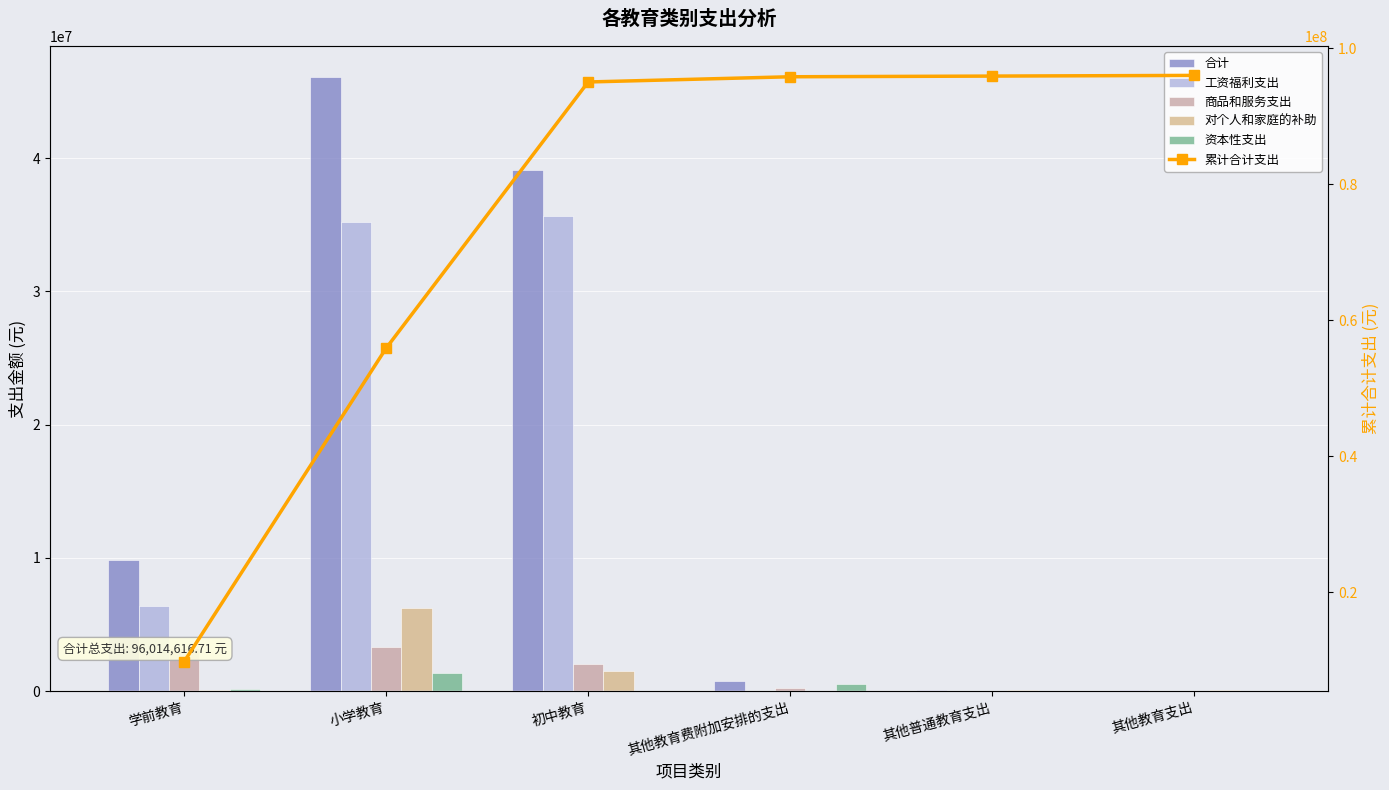

Reading left to right, transcribe all the data shown in this chart.

合计: 学前教育=9811712.4	小学教育=46096525.3	初中教育=39139994.0	其他教育费附加安排的支出=766385.0	其他普通教育支出=100000.0	其他教育支出=100000.0
工资福利支出: 学前教育=6353693.8	小学教育=35186476.3	初中教育=35633731.4	其他教育费附加安排的支出=0.0	其他普通教育支出=0.0	其他教育支出=0.0
商品和服务支出: 学前教育=3254671.4	小学教育=3319070.4	初中教育=2012987.8	其他教育费附加安排的支出=261755.0	其他普通教育支出=0.0	其他教育支出=0.0
对个人和家庭的补助: 学前教育=82064.0	小学教育=6242825.0	初中教育=1493274.8	其他教育费附加安排的支出=0.0	其他普通教育支出=100000.0	其他教育支出=100000.0
资本性支出: 学前教育=121283.2	小学教育=1348153.6	初中教育=0.0	其他教育费附加安排的支出=504630.0	其他普通教育支出=0.0	其他教育支出=0.0
累计合计支出: 学前教育=9811712.4	小学教育=55908237.7	初中教育=95048231.7	其他教育费附加安排的支出=95814616.7	其他普通教育支出=95914616.7	其他教育支出=96014616.7